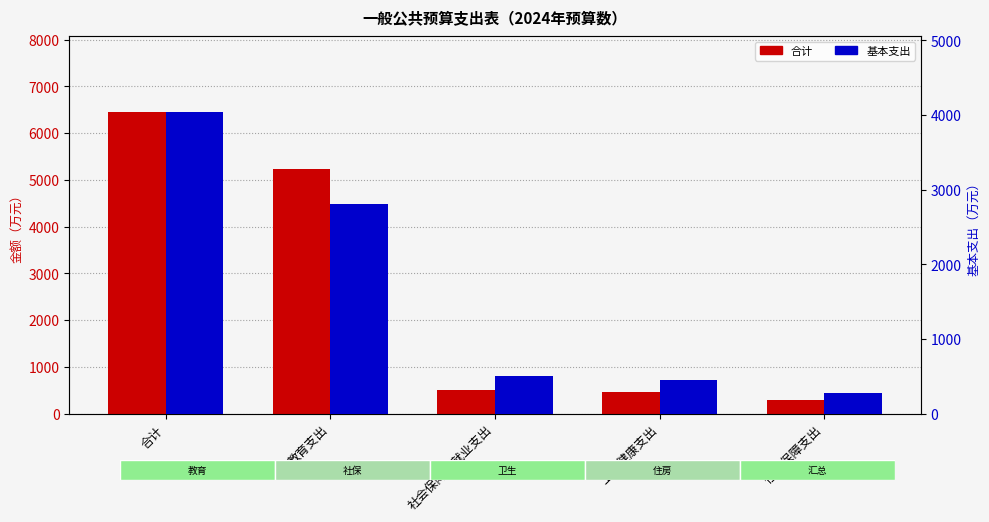

What are all the series names shown in the legend?

合计, 基本支出